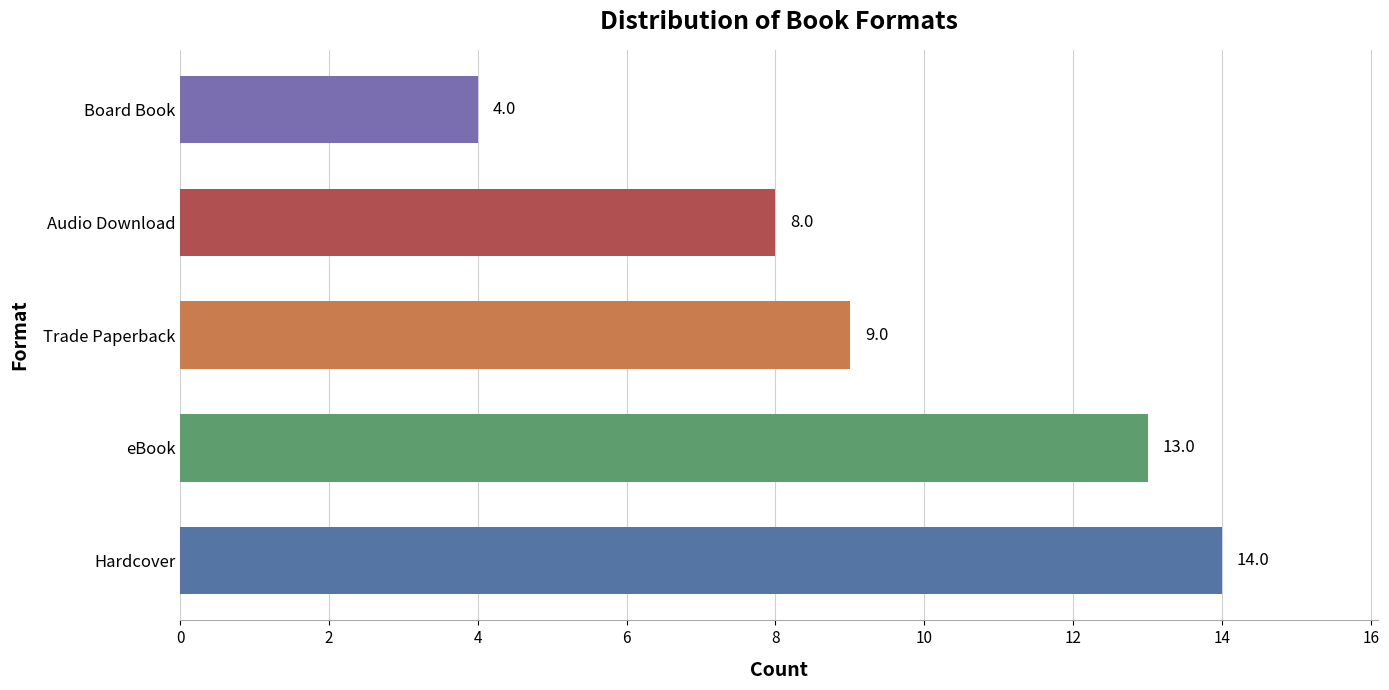

What is the difference between the second highest and minimum values?

9